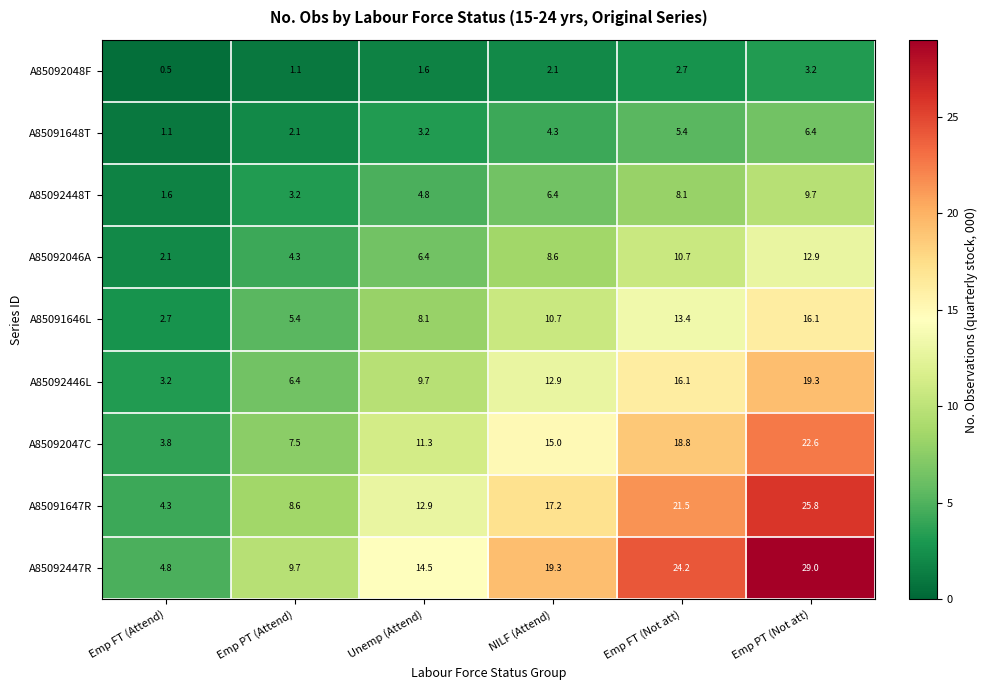

Which series has the largest total across all categories?

A85092447R